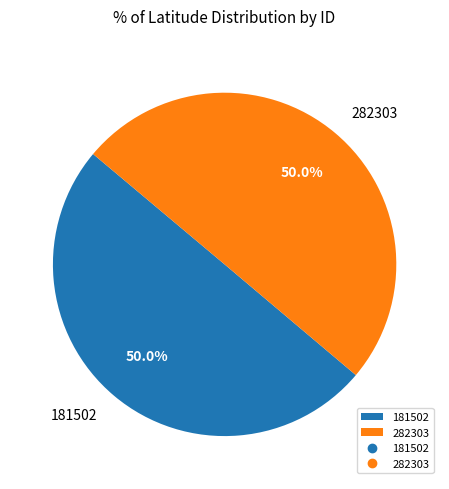

To the nearest percent, what is the combined percentage of 282303 and 181502?

100%